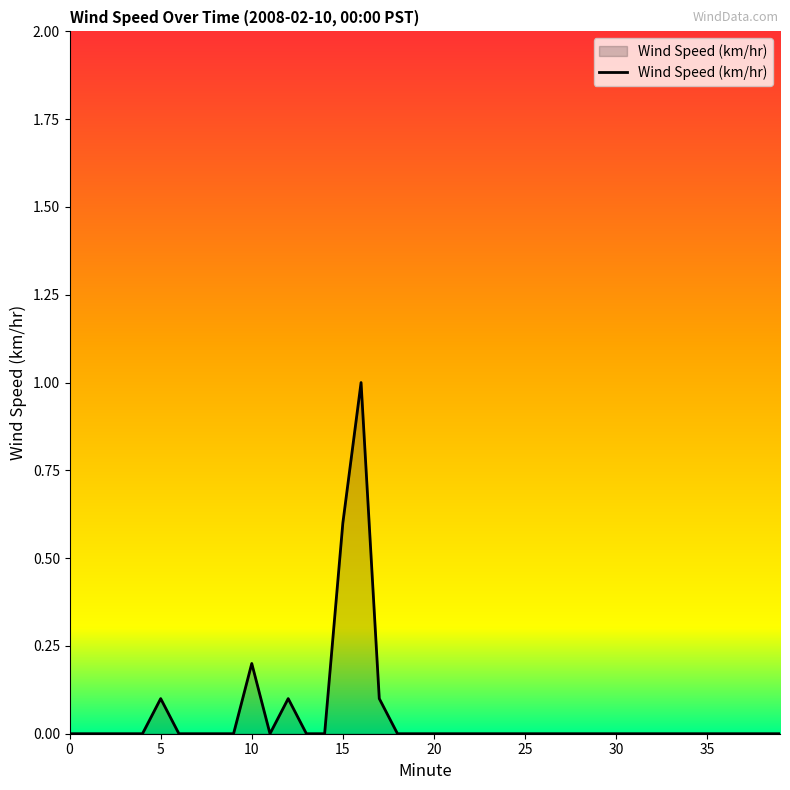

What is the difference between the maximum and minimum values?

1.0